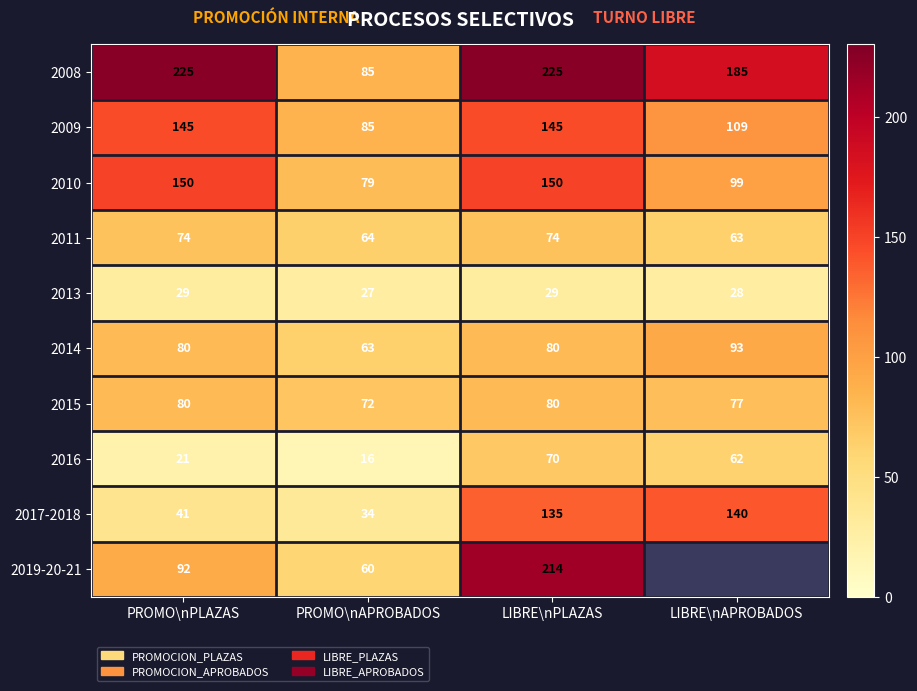

What is the spread (max minus min) of values at LIBRE\nPLAZAS?

196